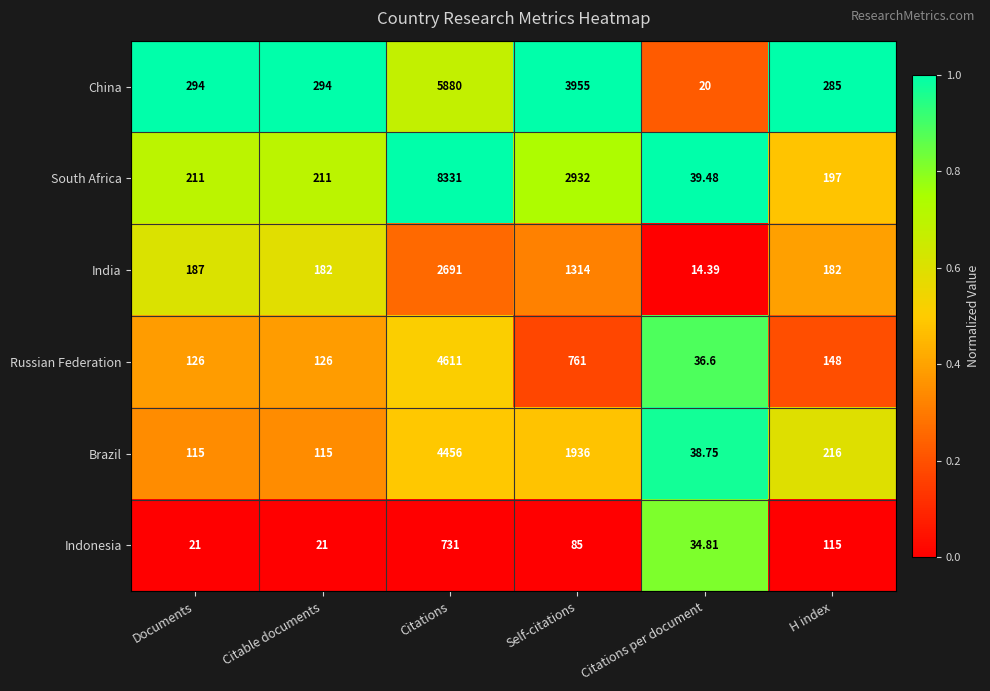

Where does the Indonesia series first go above 85?

Citations